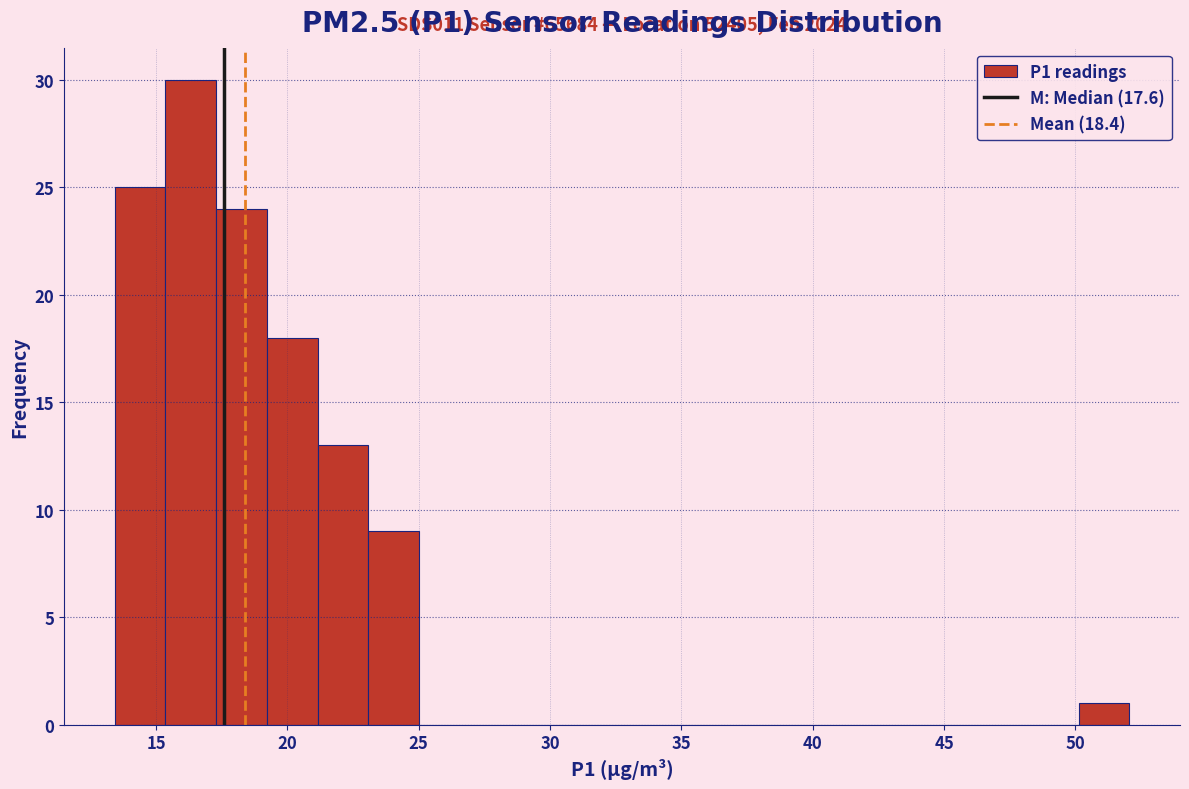

Around what value on the x-axis is the tallest bar? Give the approximate position of its centre, as read against the axis.

16.5